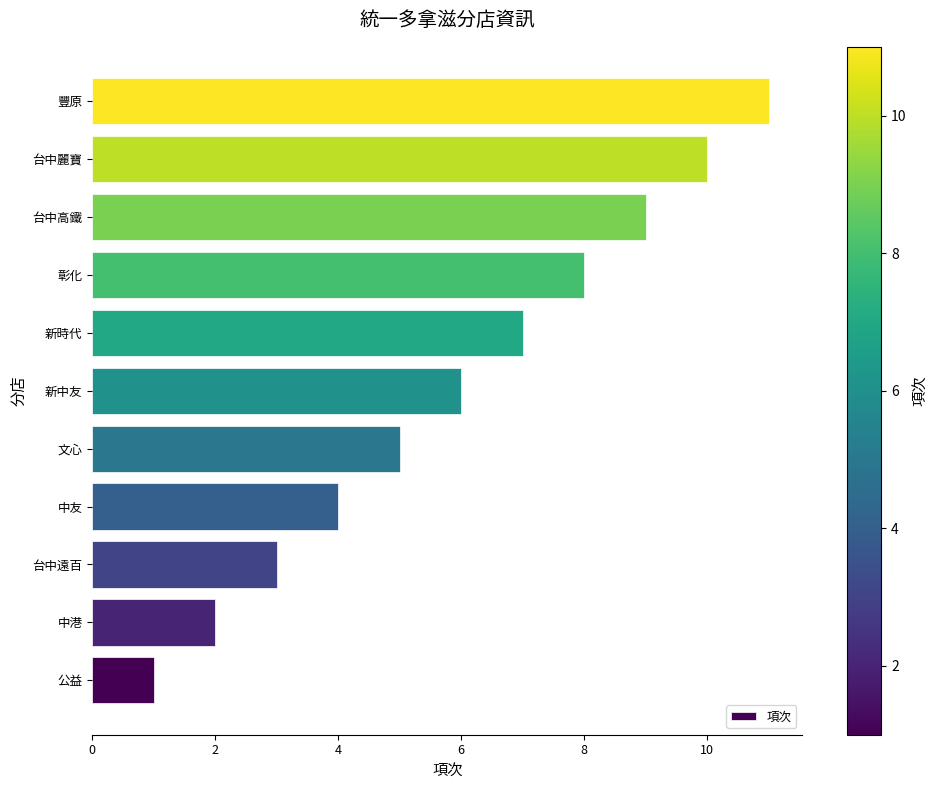

Which has a higher value, 彰化 or 新時代?

彰化